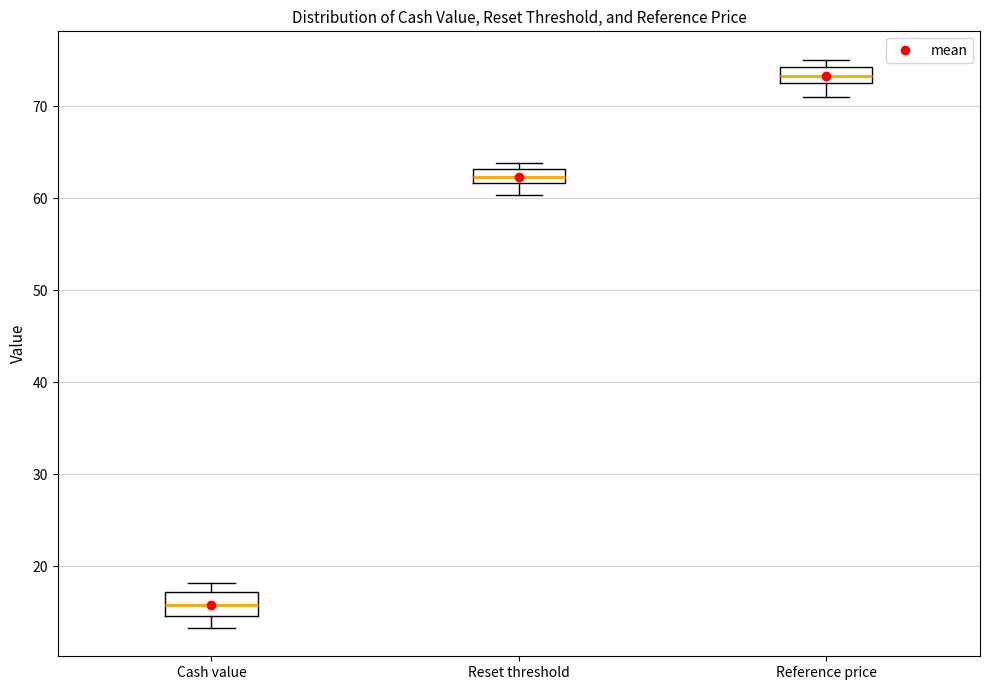

Reading left to right, read every box against the y-axis: the position of its median line, the range the box covers, and the ends of its whiskers. The values are not printed on the chart, so give them approximately, as read against the axis.

Cash value: median 16, box 15 to 17, whiskers 13 to 18
Reset threshold: median 62 (inside the box), box 62 to 63, whiskers 60 to 64
Reference price: median 73 (inside the box), box 73 to 74, whiskers 71 to 75